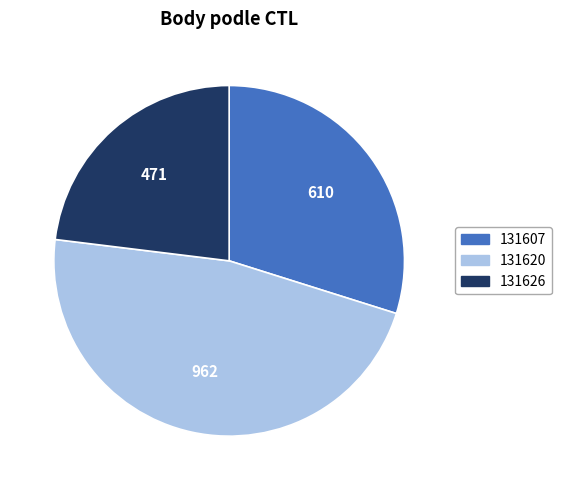

Do 131626 and 131620 together represent more than half of the pie?

Yes